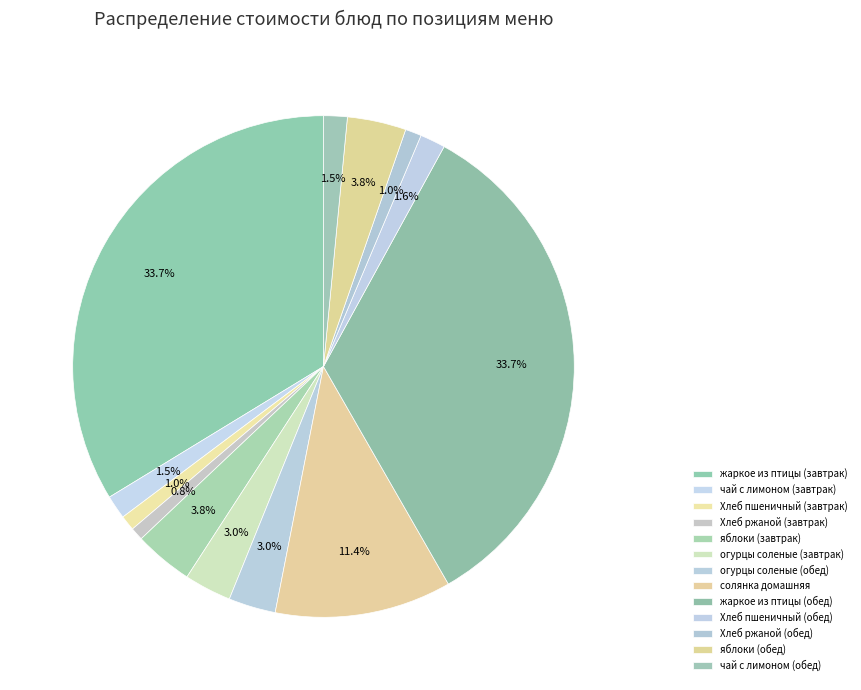

Between чай с лимоном (завтрак) and Хлеб ржаной (обед), which is larger?

чай с лимоном (завтрак)